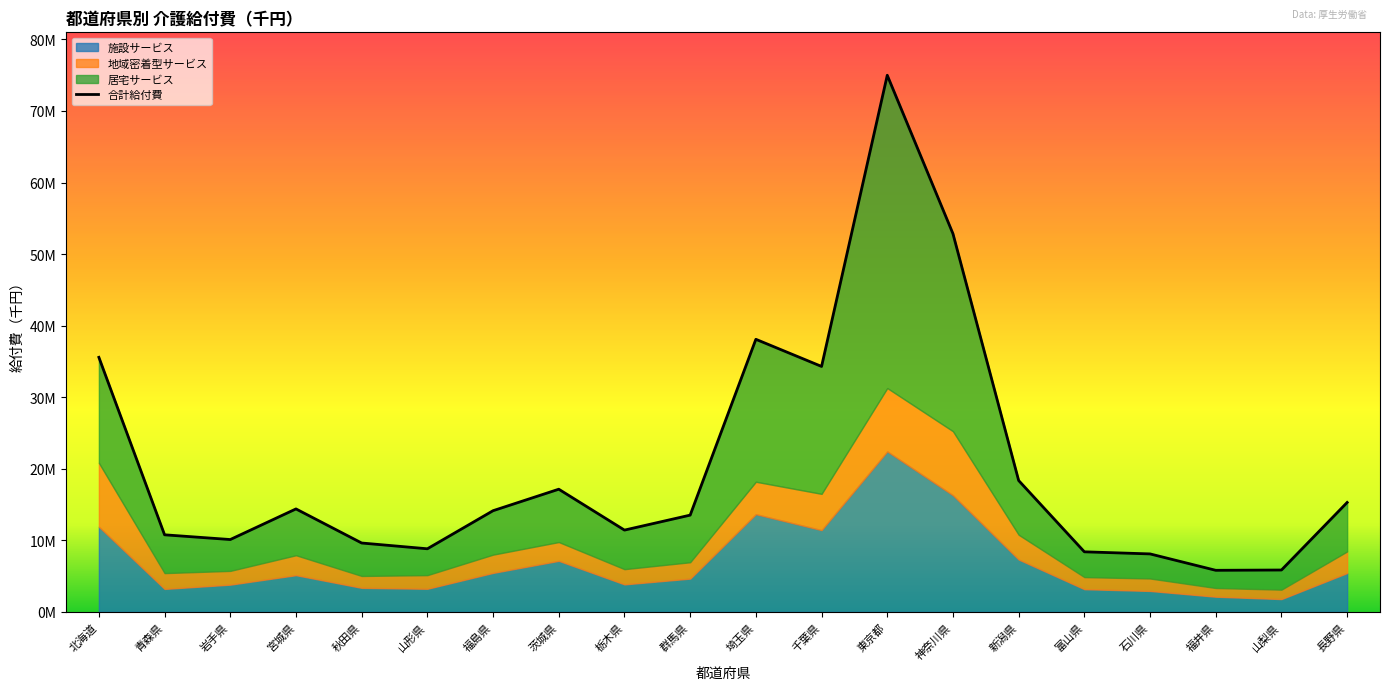

What position from the right is 秋田県?

16